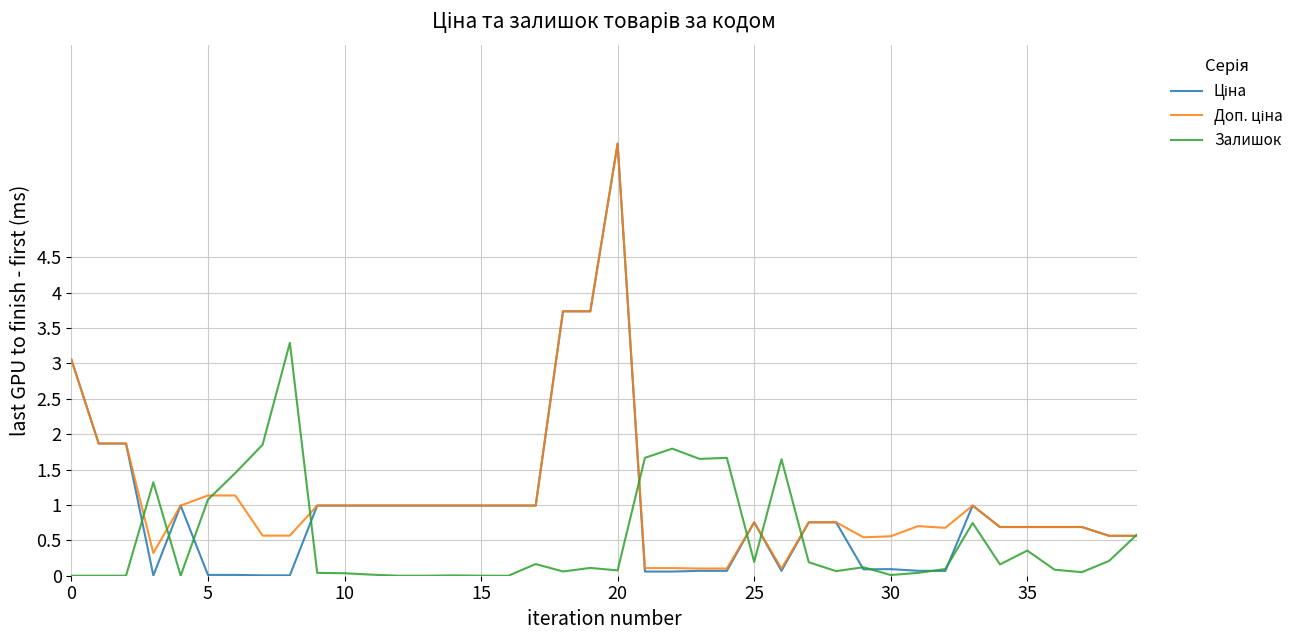

What is the greatest value displayed?

6.1